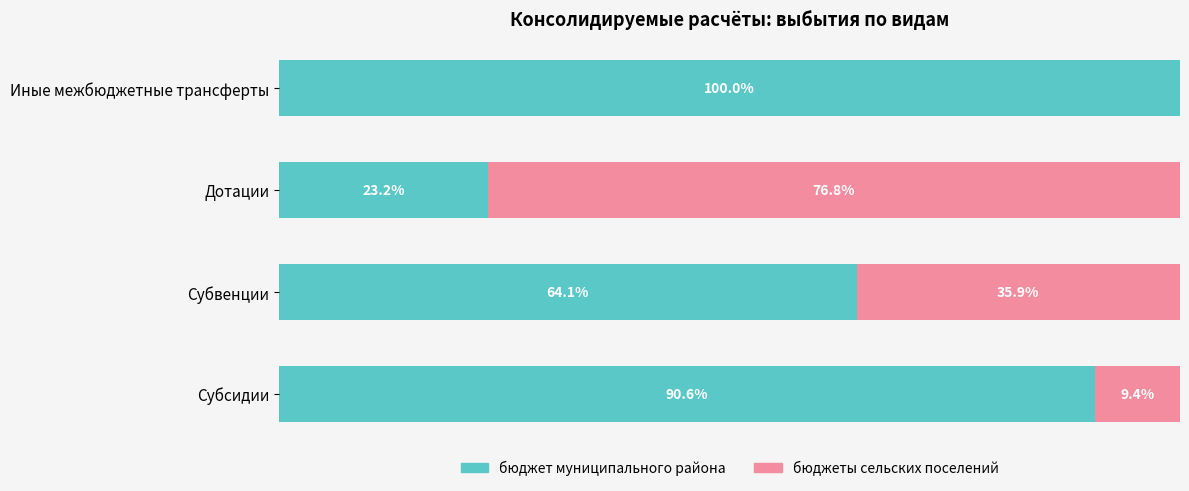

At which label is бюджет муниципального района closest to 61?

Субвенции